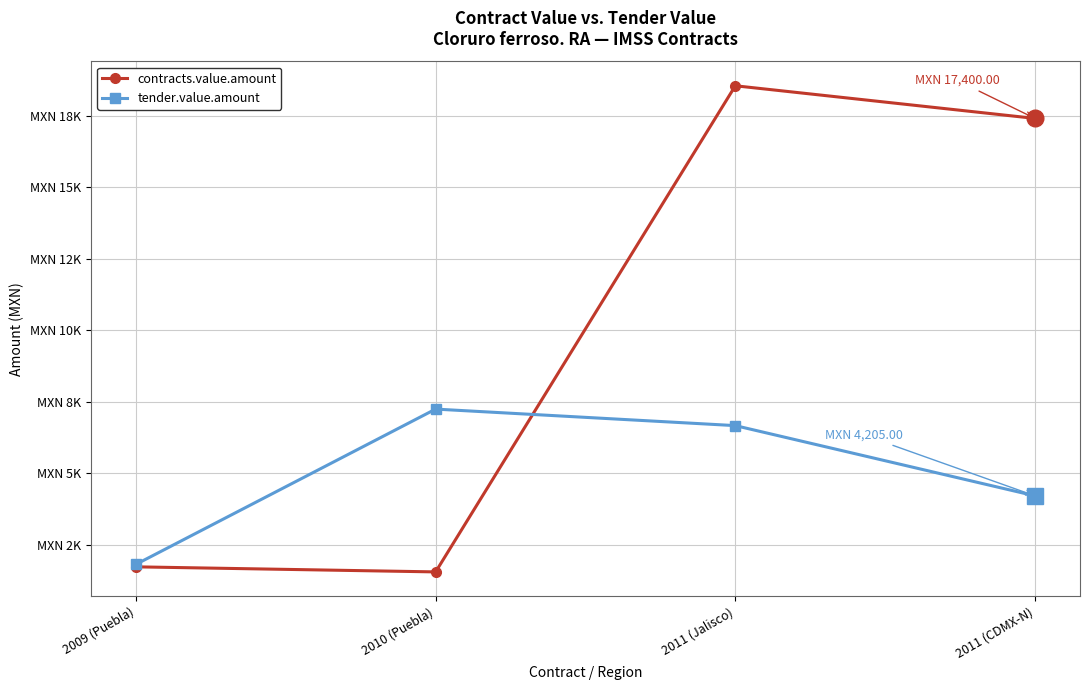

Where is the first local maximum for tender.value.amount?

2010 (Puebla)